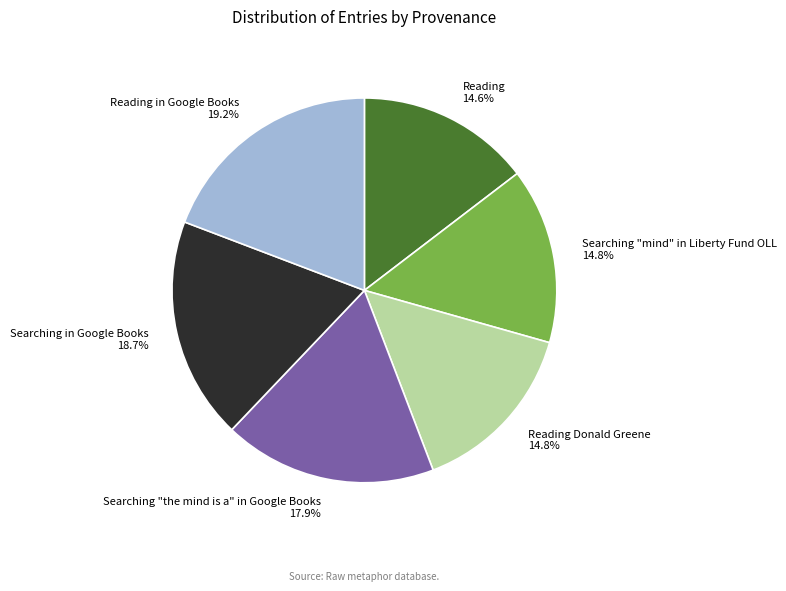

To the nearest percent, what percentage of the pie is Searching "mind" in Liberty Fund OLL?

15%